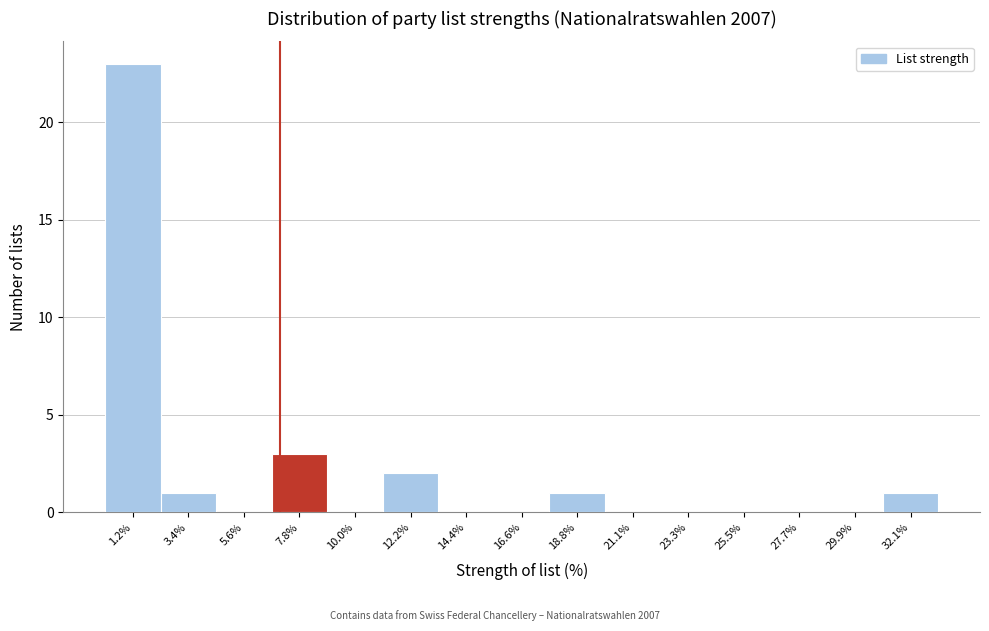

Reading left to right, list every bar in this chart as the range it spans on the x-axis followed by its height. Neither the bar edges nor the heights are printed on the chart, so give them approximately, as read against the axes.

0.0 to 2.5: 23
2.5 to 4.5: 1
4.5 to 6.5: 0
6.5 to 9.0: 3
9.0 to 11.0: 0
11.0 to 13.5: 2
13.5 to 15.5: 0
15.5 to 17.5: 0
17.5 to 20.0: 1
20.0 to 22.0: 0
22.0 to 24.5: 0
24.5 to 26.5: 0
26.5 to 29.0: 0
29.0 to 31.0: 0
31.0 to 33.0: 1